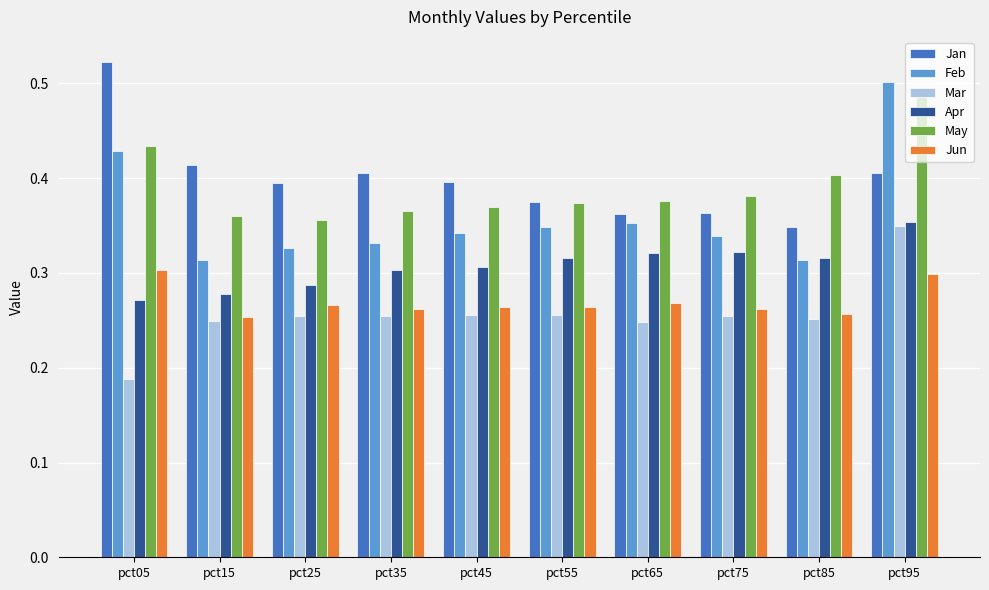

Count the May values in the range 0 to 1.

10